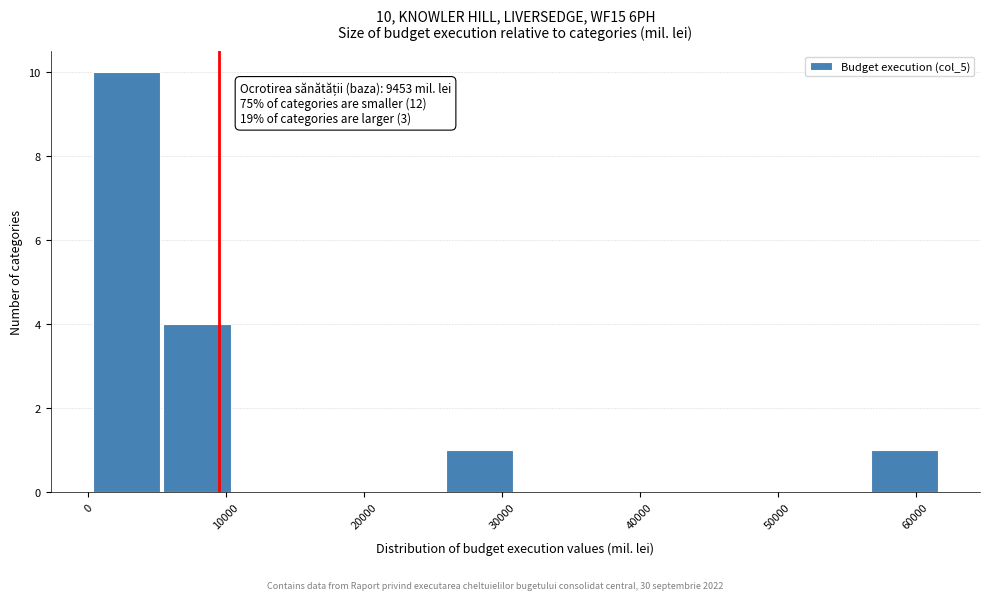

Which range on the x-axis has the tallest bar?

0 to 5000